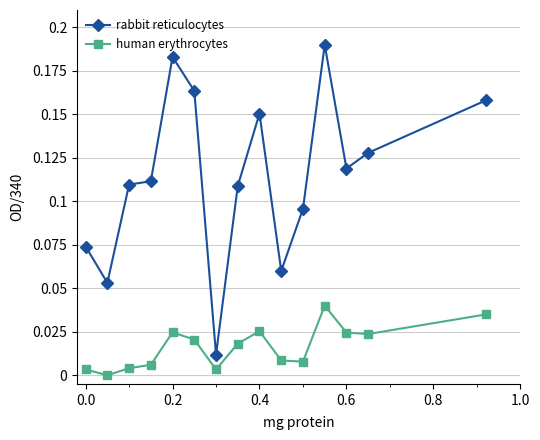

True or false: rabbit reticulocytes and human erythrocytes cross at least once.

False